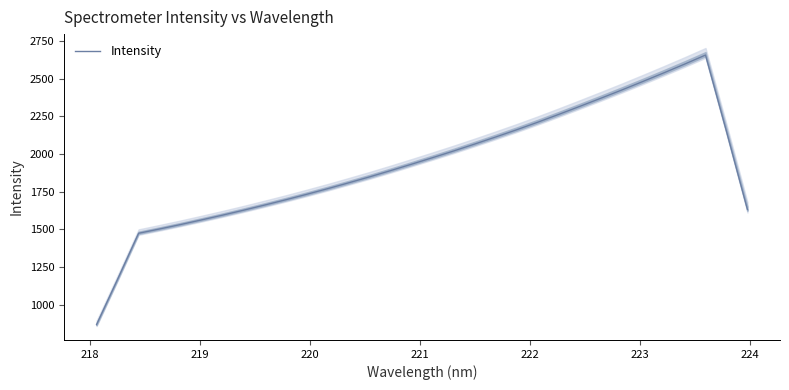

What is the maximum value shown in the chart?

2657.2